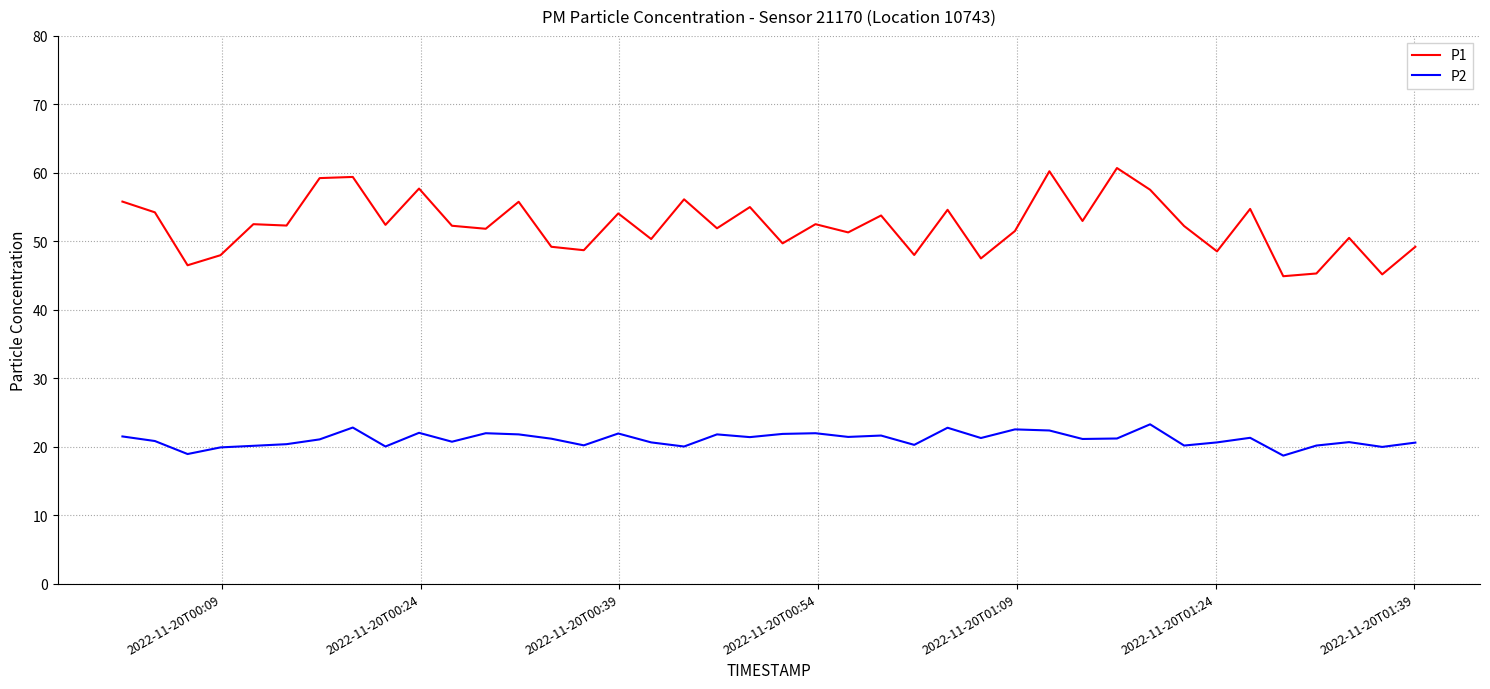

Does the chart display data point markers on the line(s)?

No